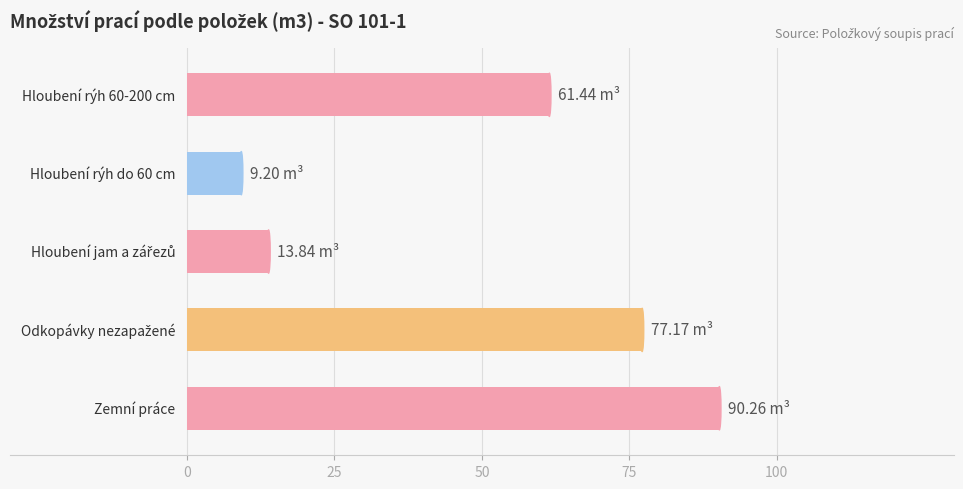

How many data points are above 61?

3